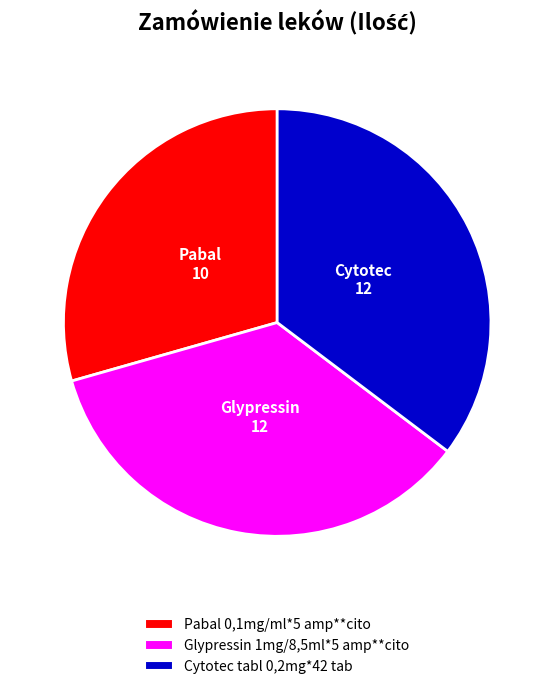

Does Pabal 0,1mg/ml*5 amp**cito represent more than half of the total?

No